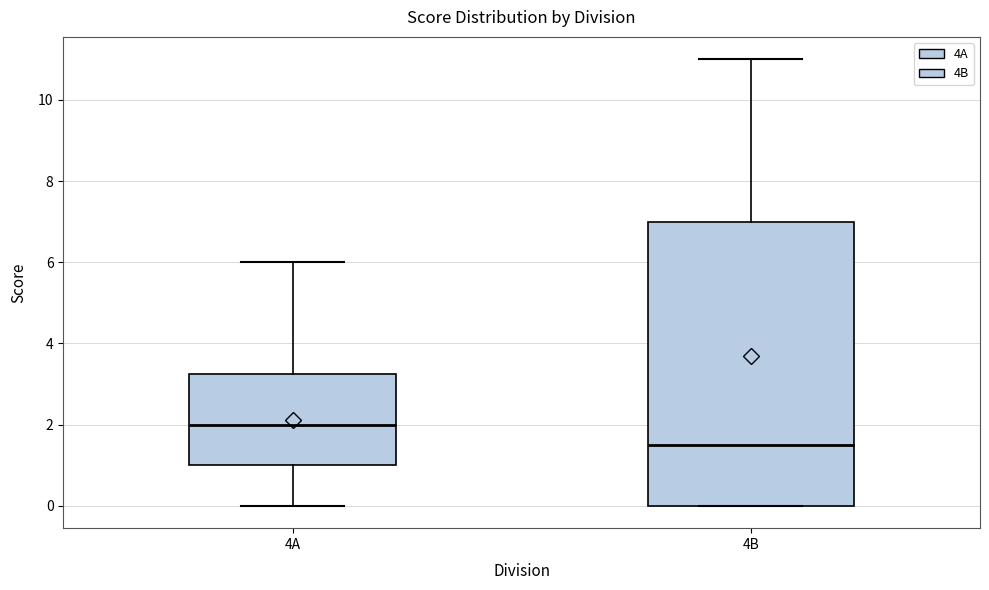

Reading left to right, read every box against the y-axis: the position of its median line, the range the box covers, and the ends of its whiskers. The values are not printed on the chart, so give them approximately, as read against the axis.

4A: median 2.0, box 1.0 to 3.2, whiskers 0.0 to 6.0
4B: median 1.6, box 0.0 to 7.0, whiskers 0.0 to 11.0